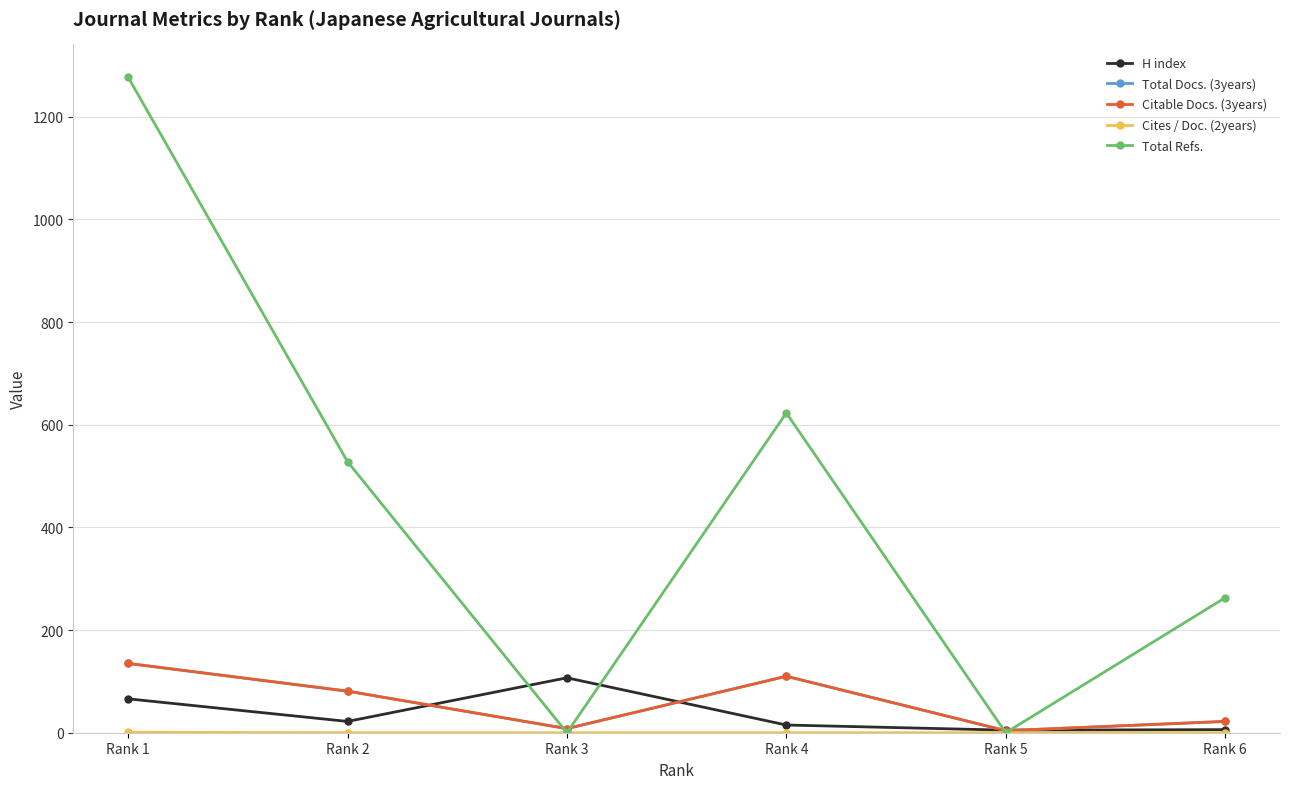

Is this an area chart (filled region under the line)?

No